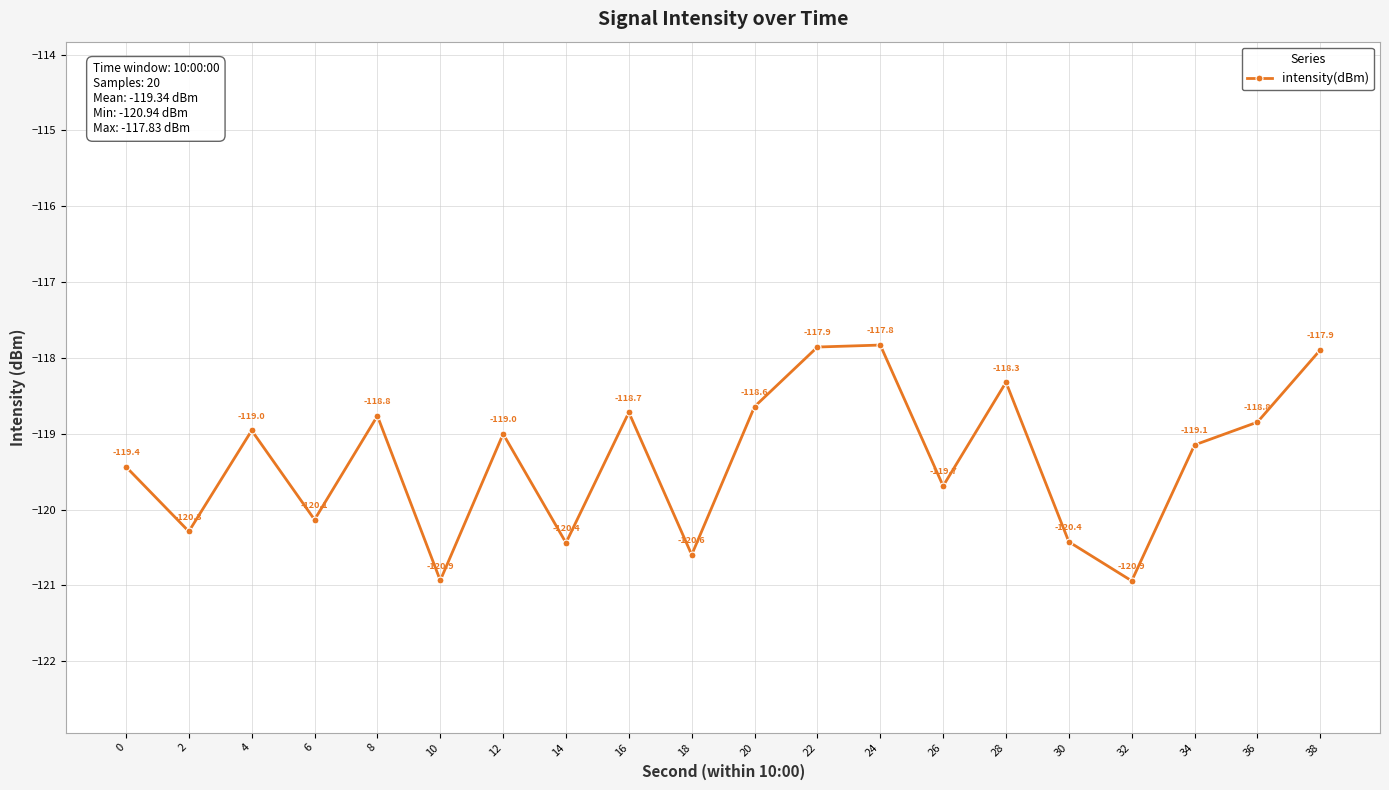

What is the average value?

-119.3